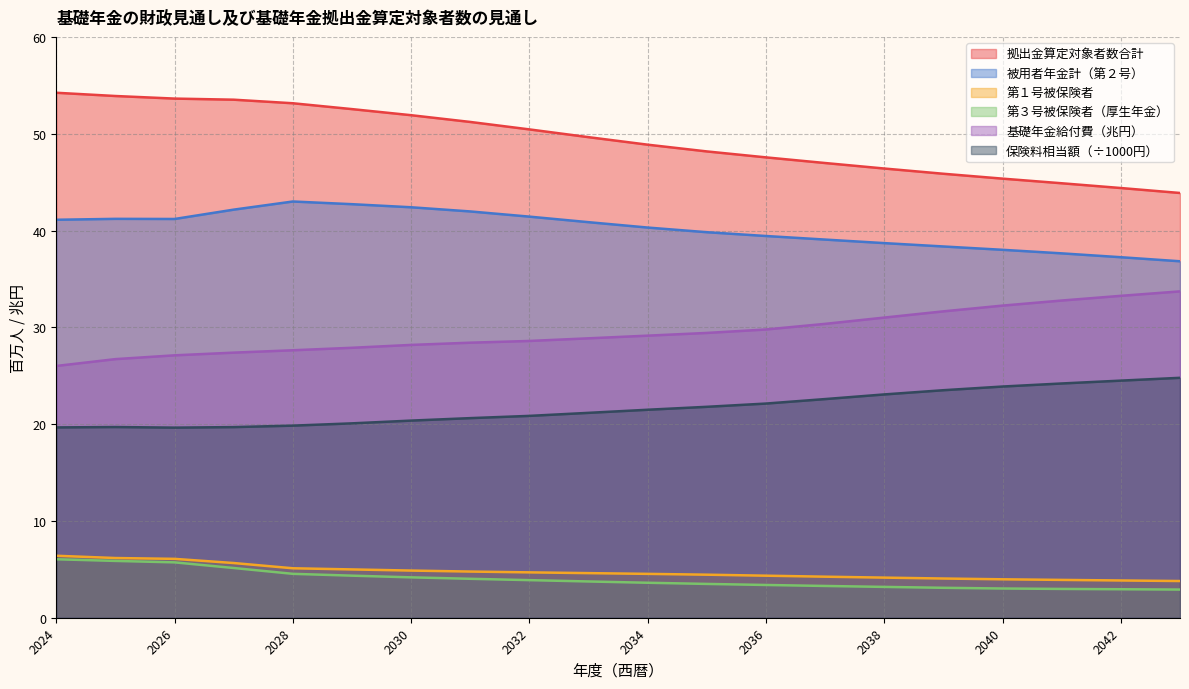

Reading left to right, extract all data points from this chart.

第１号被保険者: 6.4	6.2	6.1	5.7	5.1	5.0	4.9	4.8	4.7	4.6	4.5	4.4	4.3	4.2	4.1	4.1	4.0	3.9	3.8	3.8
被用者年金計（第２号）: 41.1	41.2	41.2	42.2	43.0	42.7	42.4	42.0	41.4	40.9	40.3	39.8	39.4	39.1	38.7	38.4	38.0	37.6	37.2	36.8
第３号被保険者（厚生年金）: 6.0	5.9	5.7	5.1	4.5	4.3	4.2	4.0	3.9	3.7	3.6	3.5	3.4	3.3	3.2	3.1	3.0	3.0	2.9	2.9
基礎年金給付費（兆円）: 26.0	26.7	27.1	27.4	27.6	27.9	28.2	28.4	28.6	28.9	29.1	29.4	29.8	30.4	31.0	31.6	32.2	32.8	33.3	33.7
拠出金算定対象者数合計: 54.2	53.9	53.6	53.5	53.1	52.5	51.9	51.2	50.4	49.6	48.9	48.2	47.6	47.0	46.4	45.9	45.4	44.9	44.4	43.9
保険料相当額（円）: 19.7	19.7	19.6	19.7	19.8	20.1	20.4	20.6	20.9	21.2	21.5	21.8	22.1	22.6	23.1	23.5	23.9	24.2	24.5	24.8